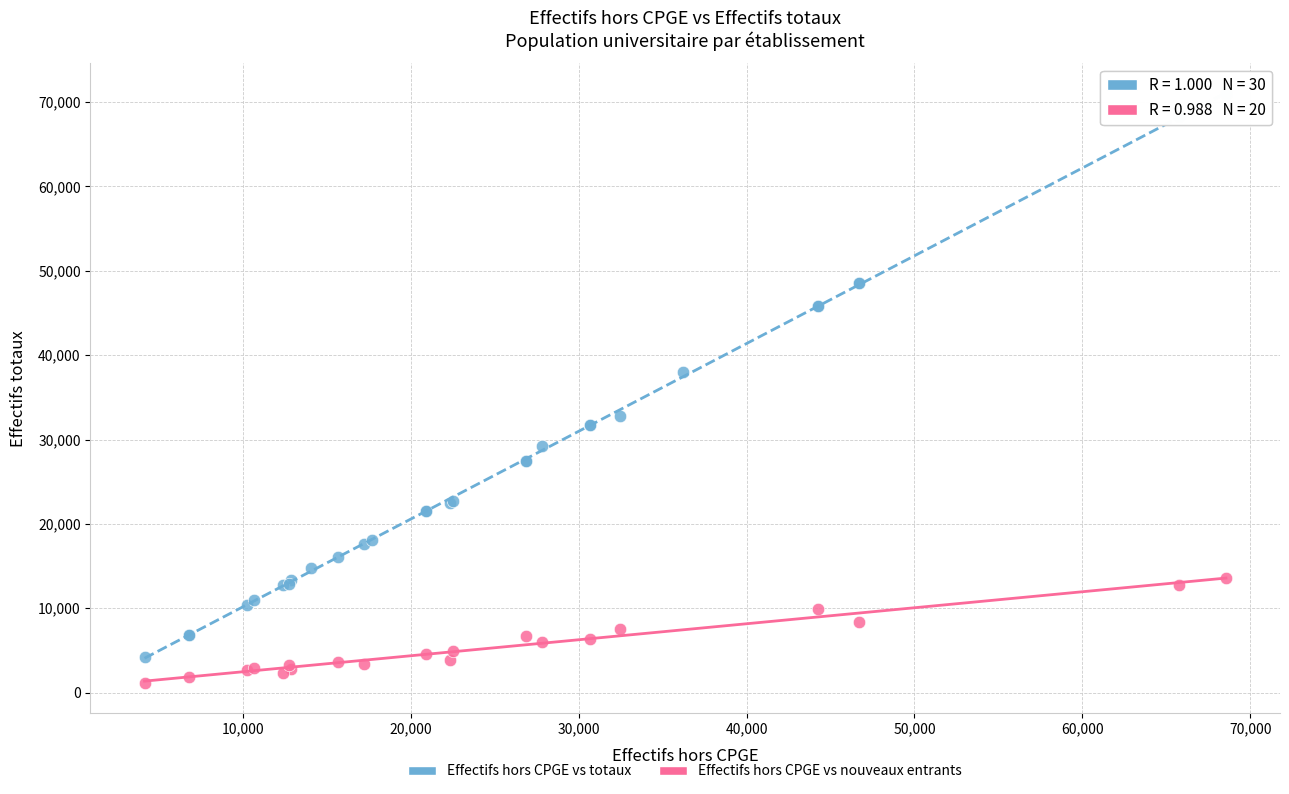

Which series reaches the maximum Y coordinate?

Effectifs hors CPGE vs totaux